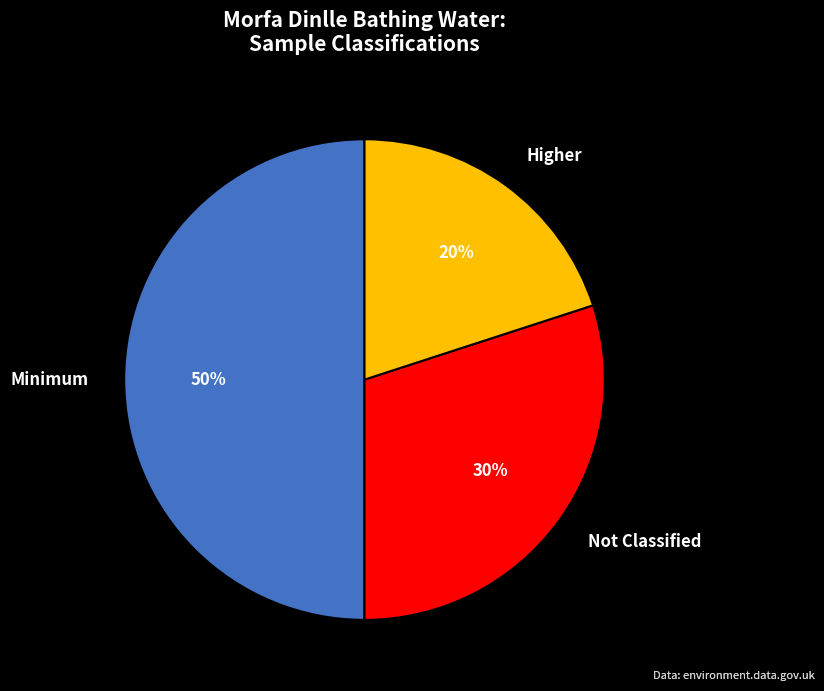

To the nearest percent, what percentage of the pie is Minimum?

50%